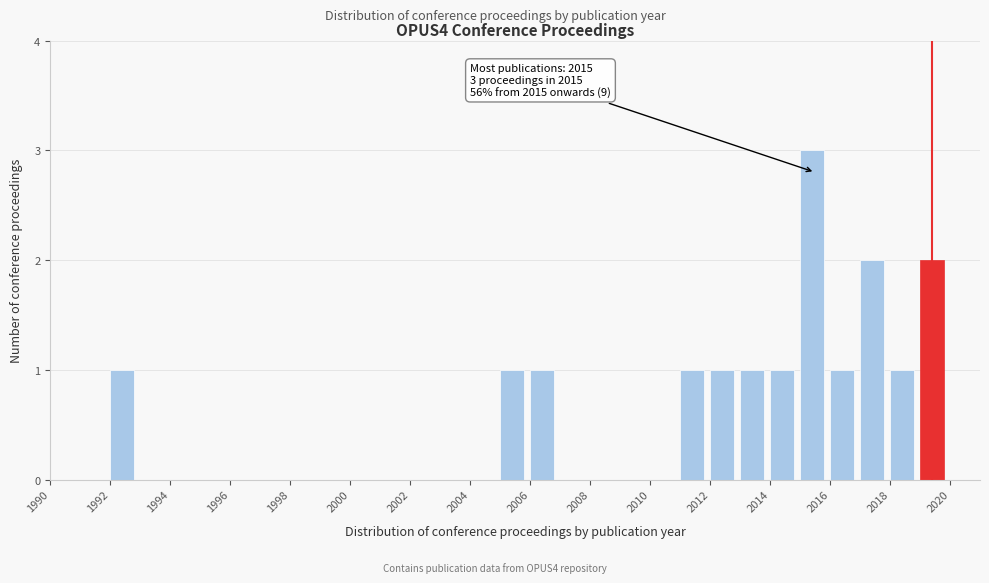

Over which range of the x-axis is the bar tallest?

2015 to 2016